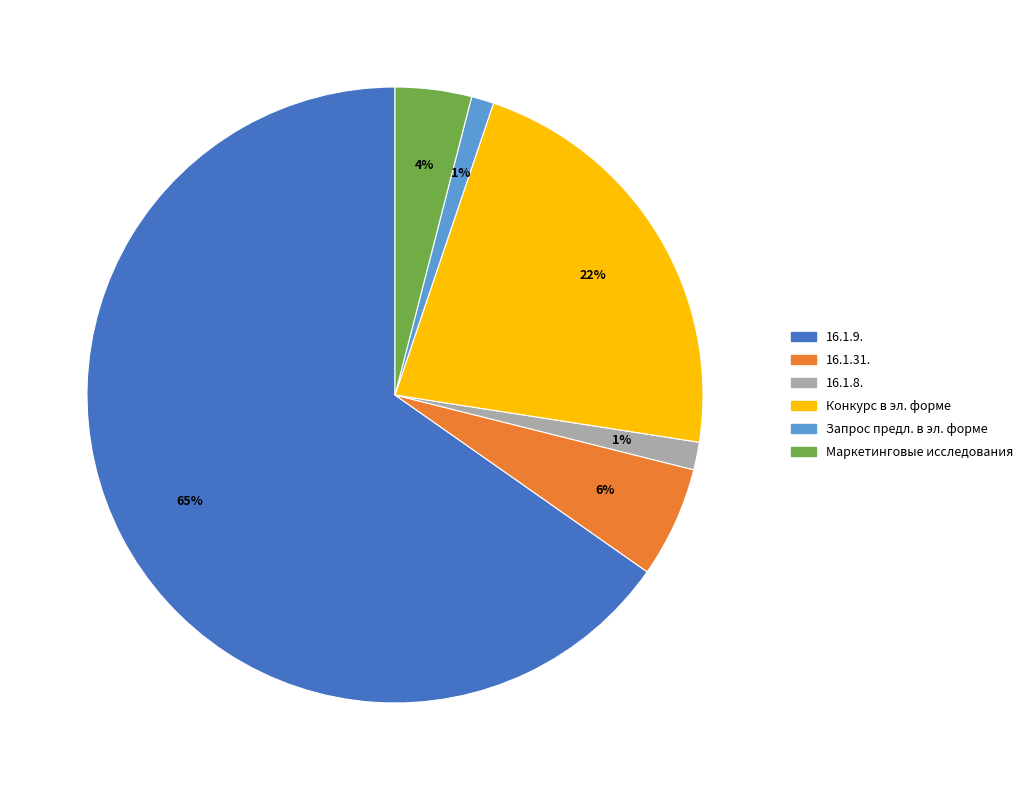

Does any single category account for the majority?

Yes